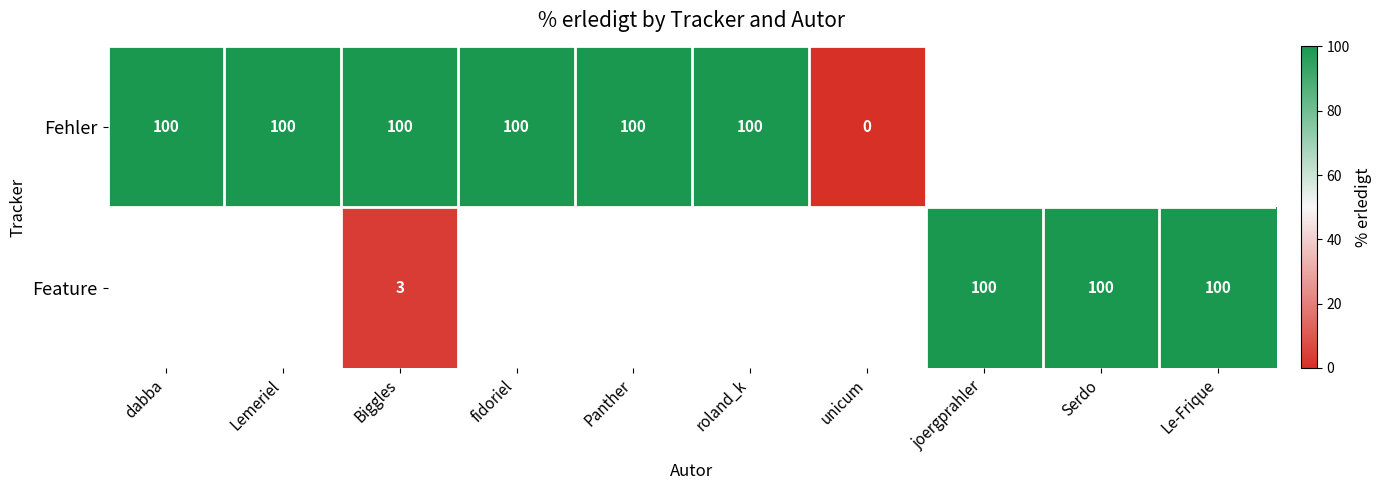

Which has a higher value, unicum or roland_k?

roland_k